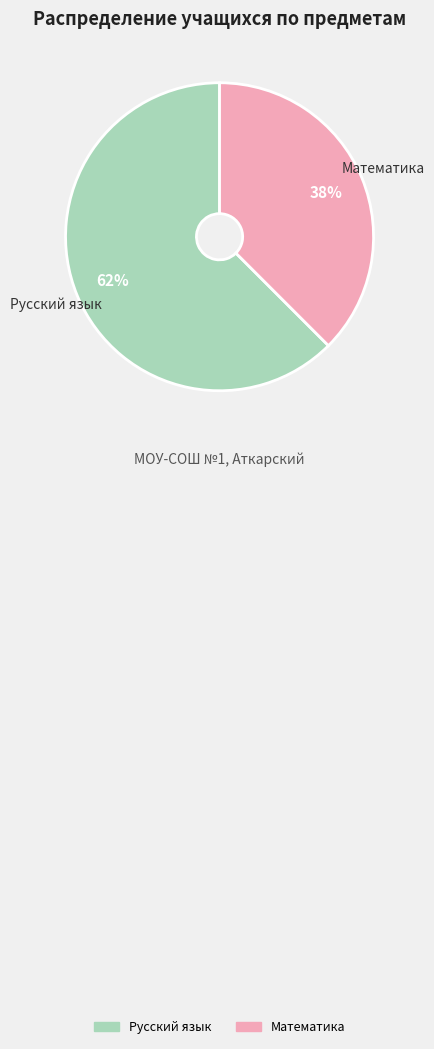

Which category accounts for the majority?

Русский язык